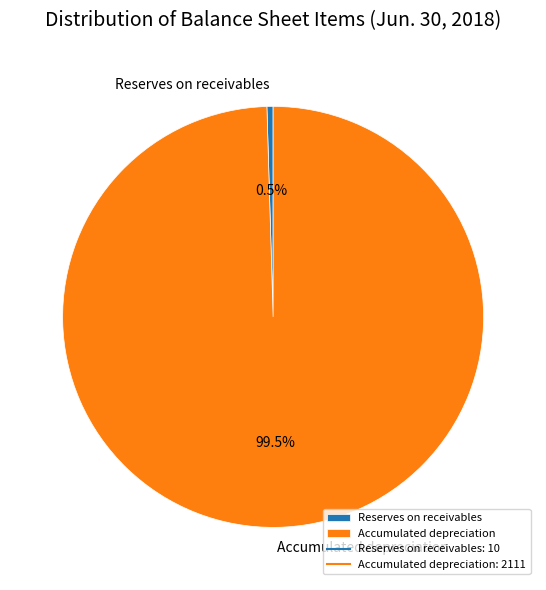

What portion of the pie excludes Accumulated depreciation?

0.5%